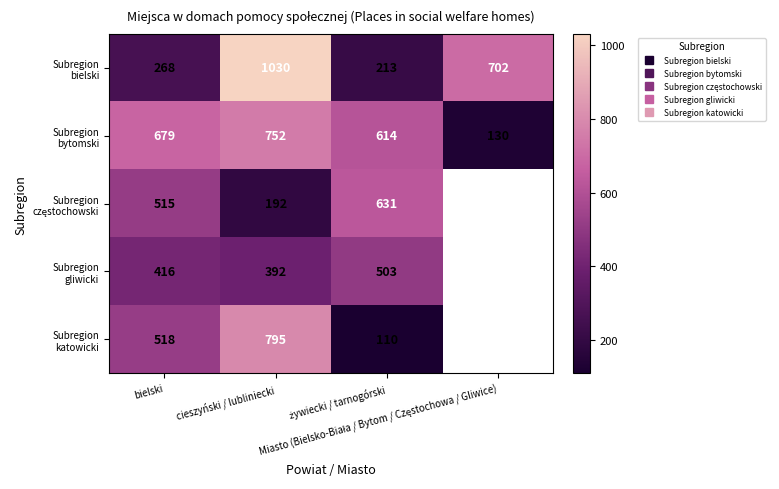

The value of Subregion częstochowski at cieszyński / lubliniecki is 109.6. True or false?

False